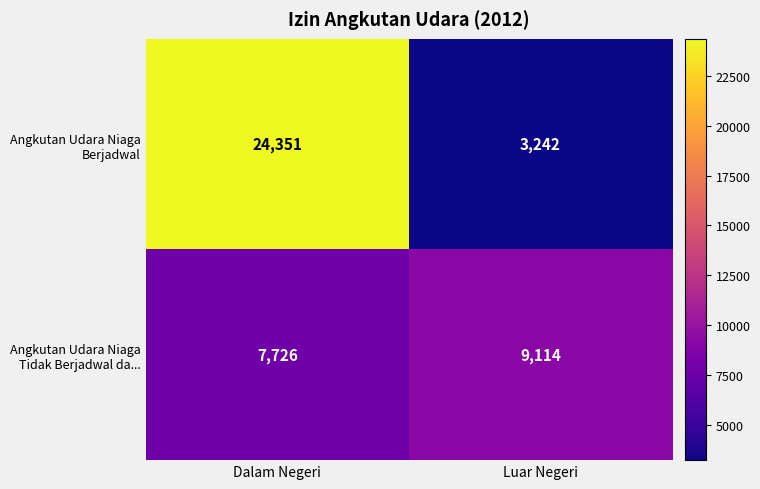

What is the difference between the highest and lowest values at Dalam Negeri?

16625